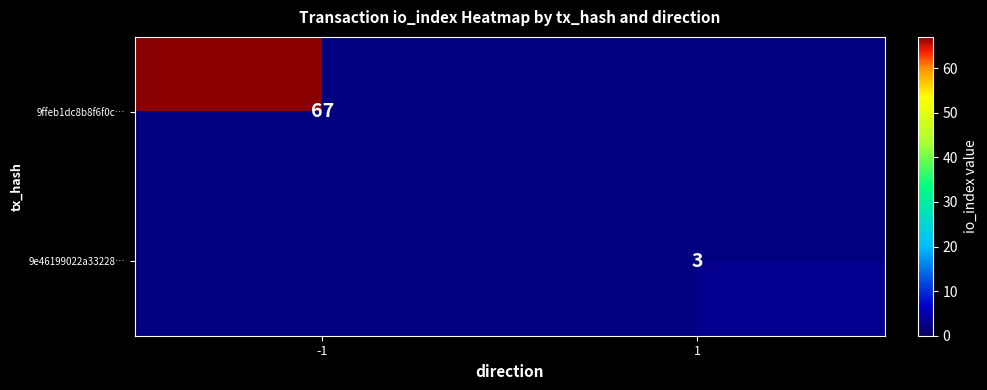

The value of 9e46199022a33228… at 1 is 1.9. True or false?

False